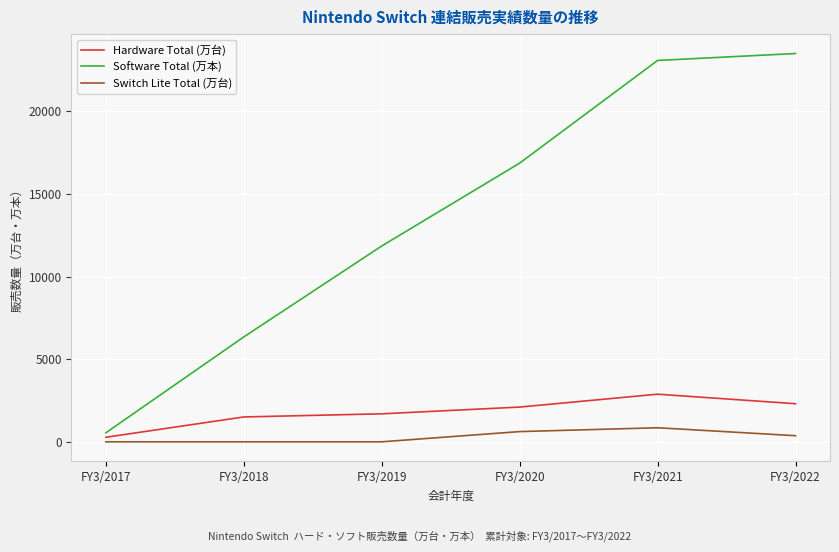

What is the sum of all Switch Lite Total (万台) values?

1840